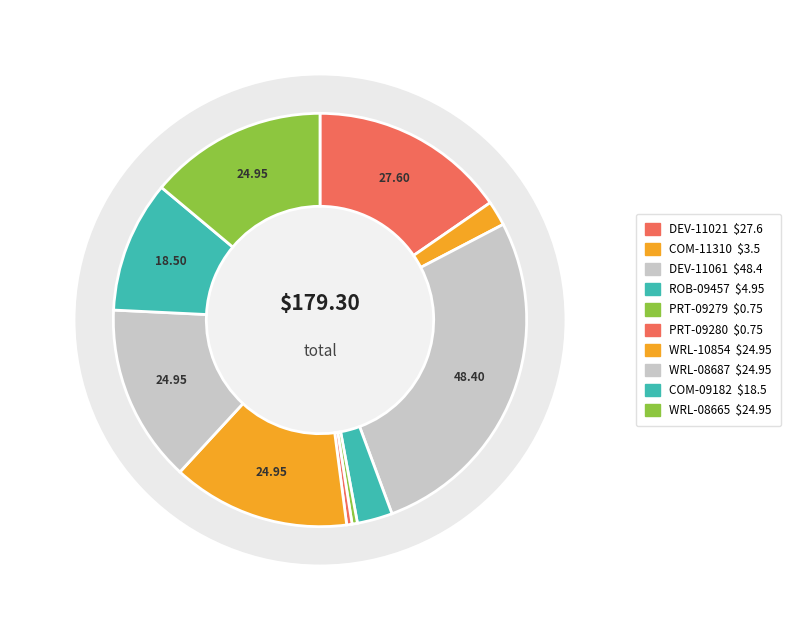

Is the sum of ROB-09457 and WRL-08665 greater than half?

No